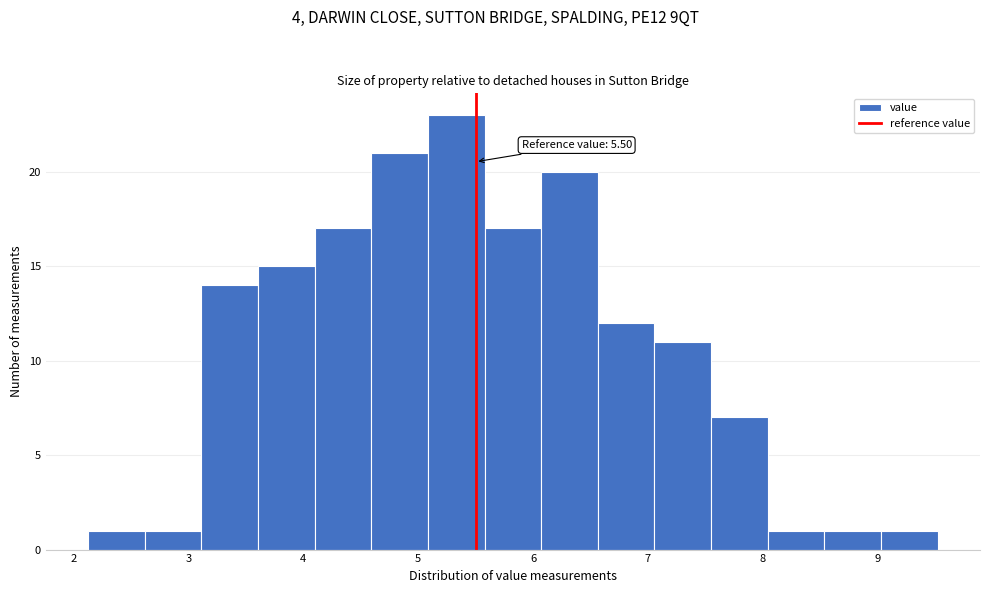

Which range on the x-axis has the tallest bar?

5.1 to 5.6